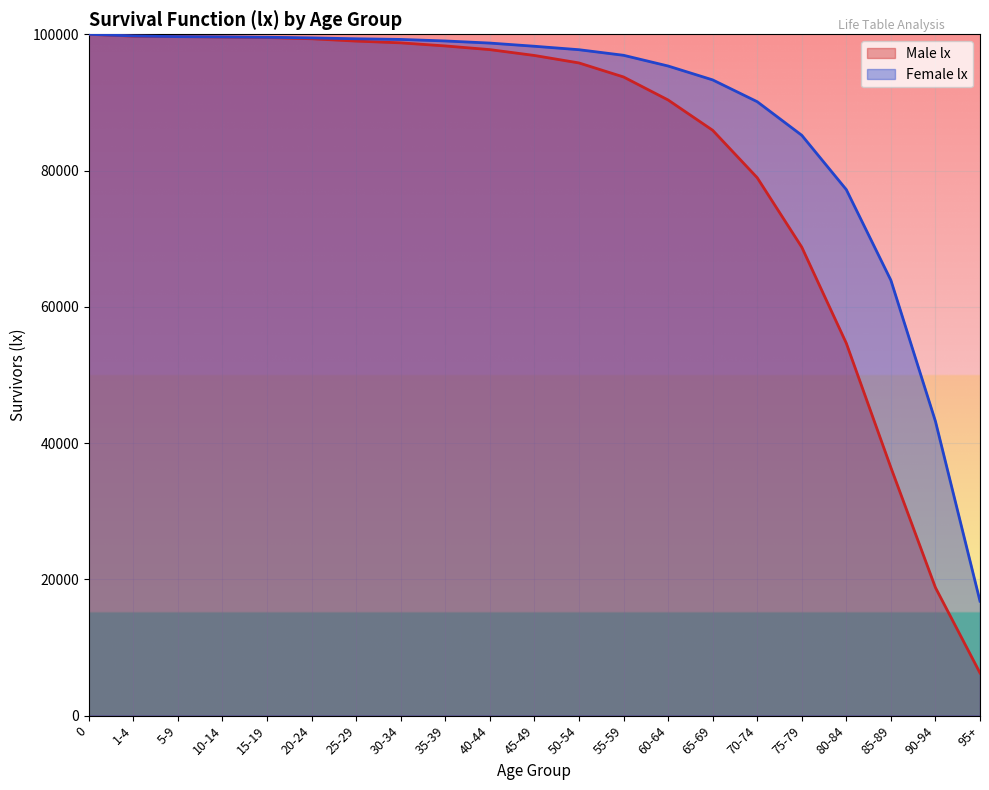

What is the difference between the maximum and second lowest values in the Male lx series?

81205